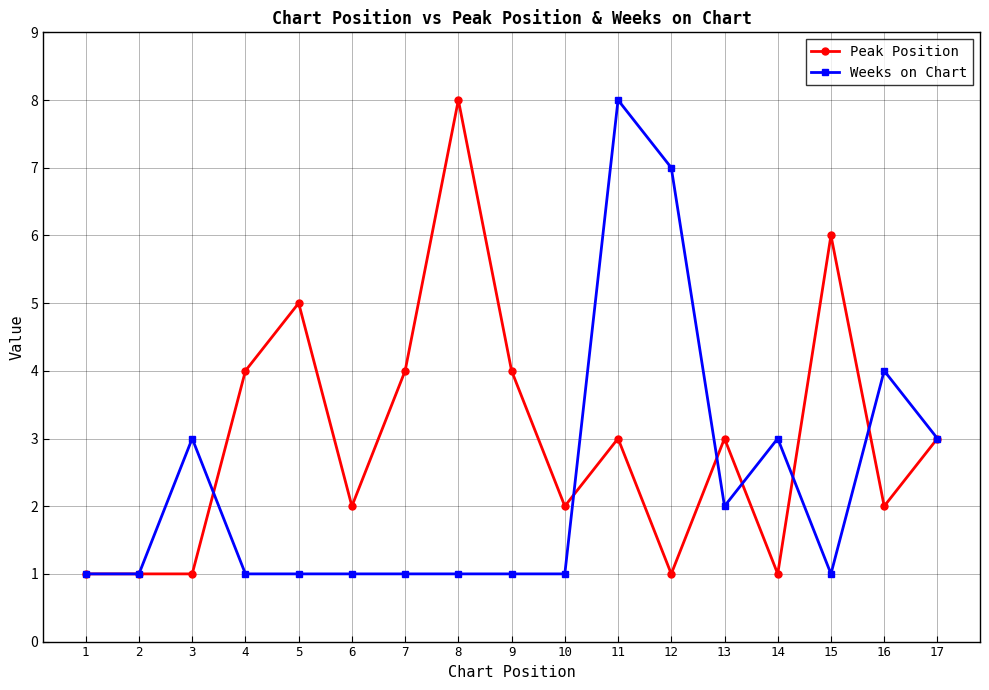

At which category is the sum across all series the highest?

11